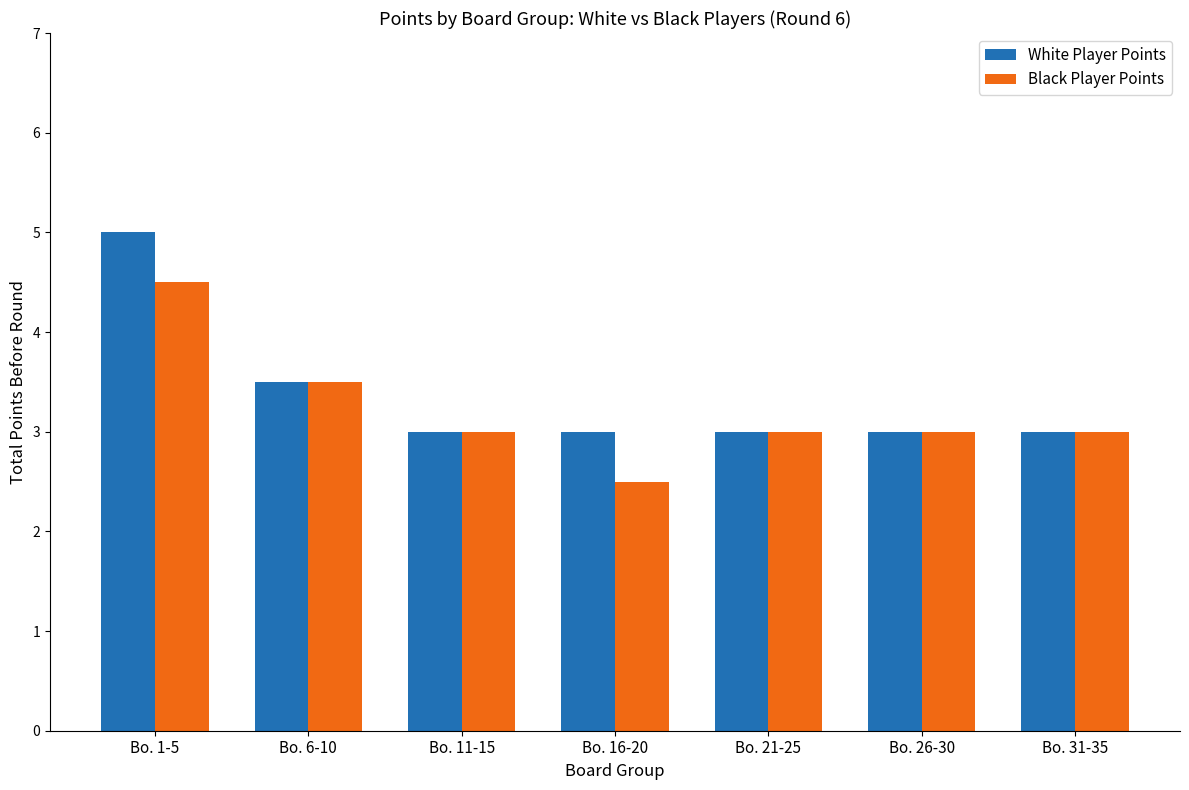

Does the chart contain stacked bars?

No